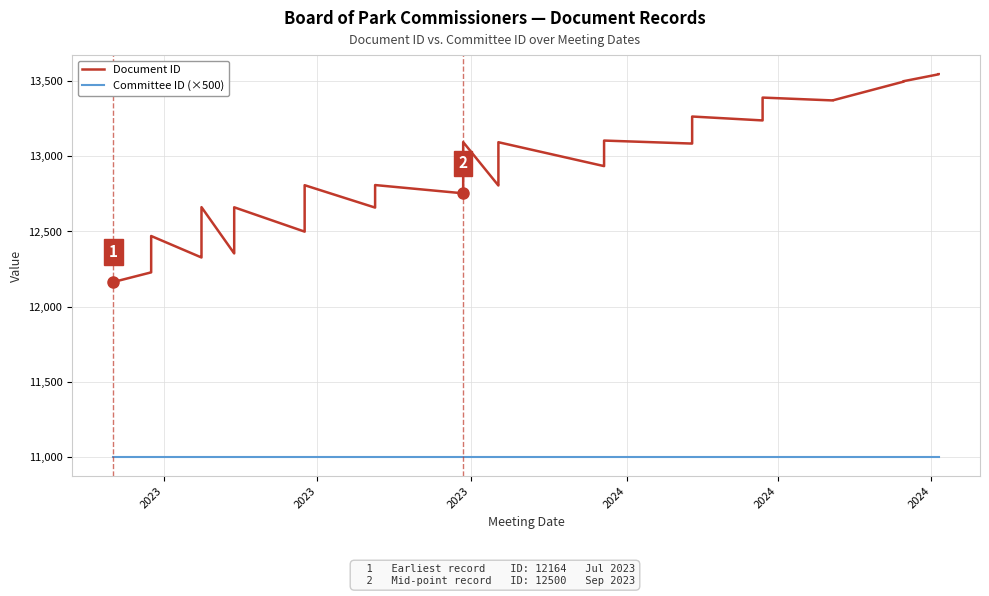

What is the value of the Document ID point at the 37th from the left?

13497